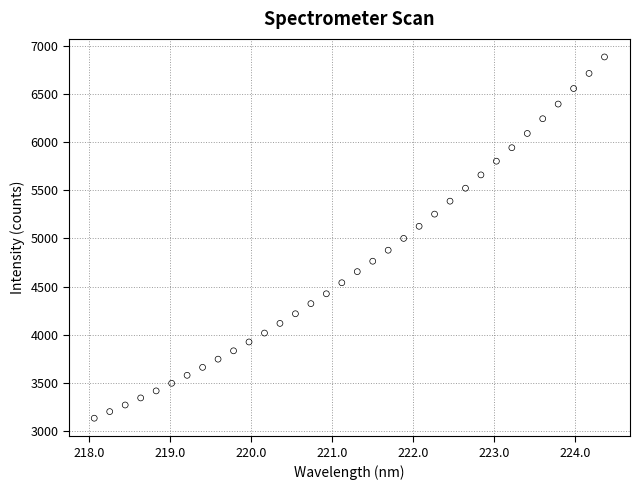

What is the range of Y values (max minus min)?

3752.4